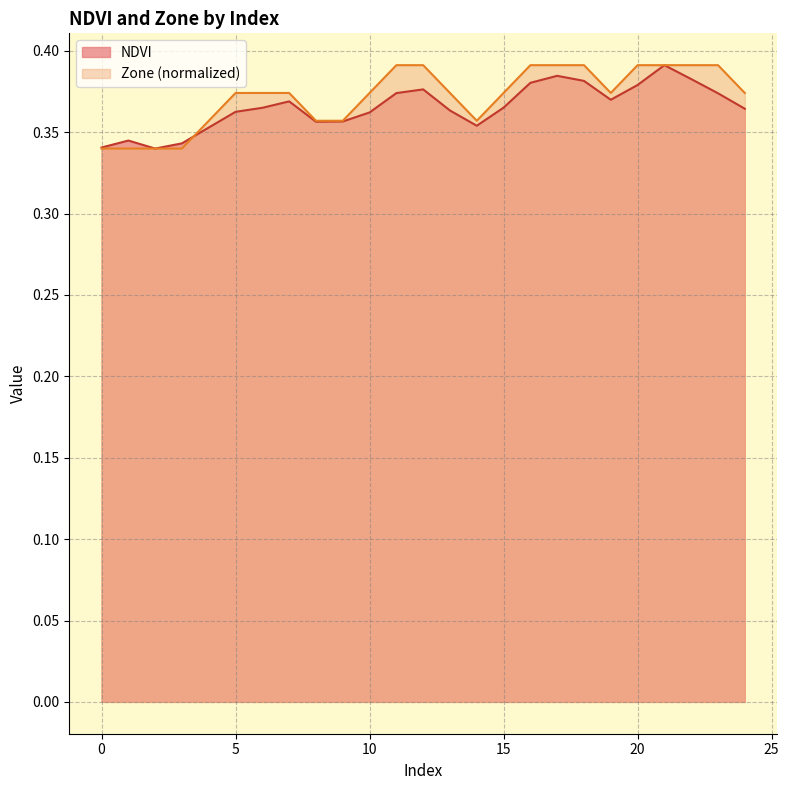

At which category does NDVI reach its first local peak?

1